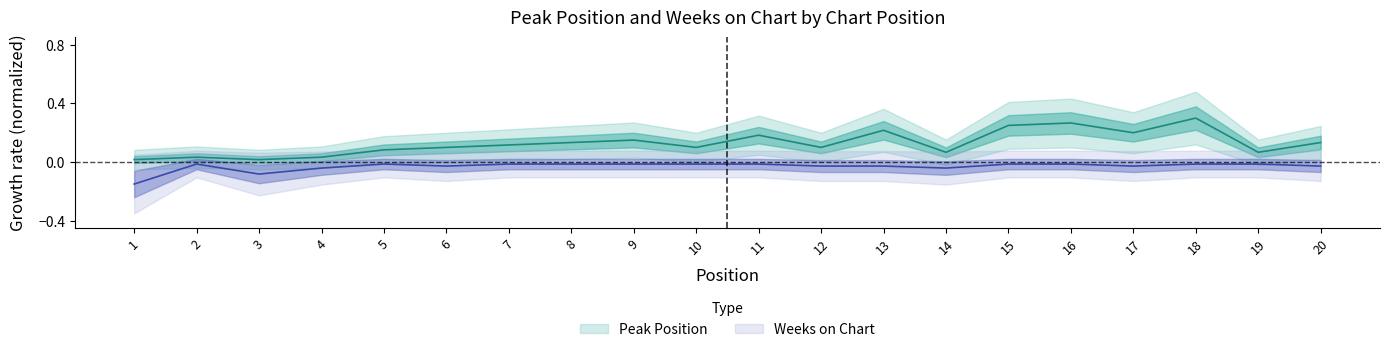

At which category does Peak Position reach its first local peak?

2